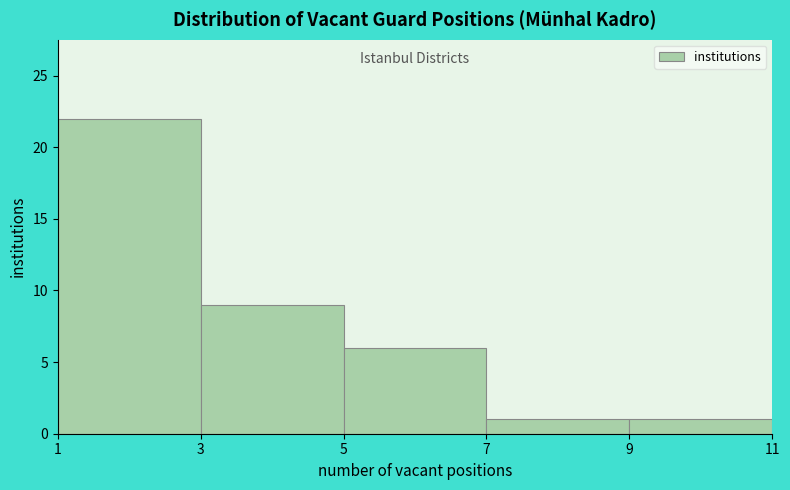

Which range on the x-axis has the tallest bar?

1 to 3